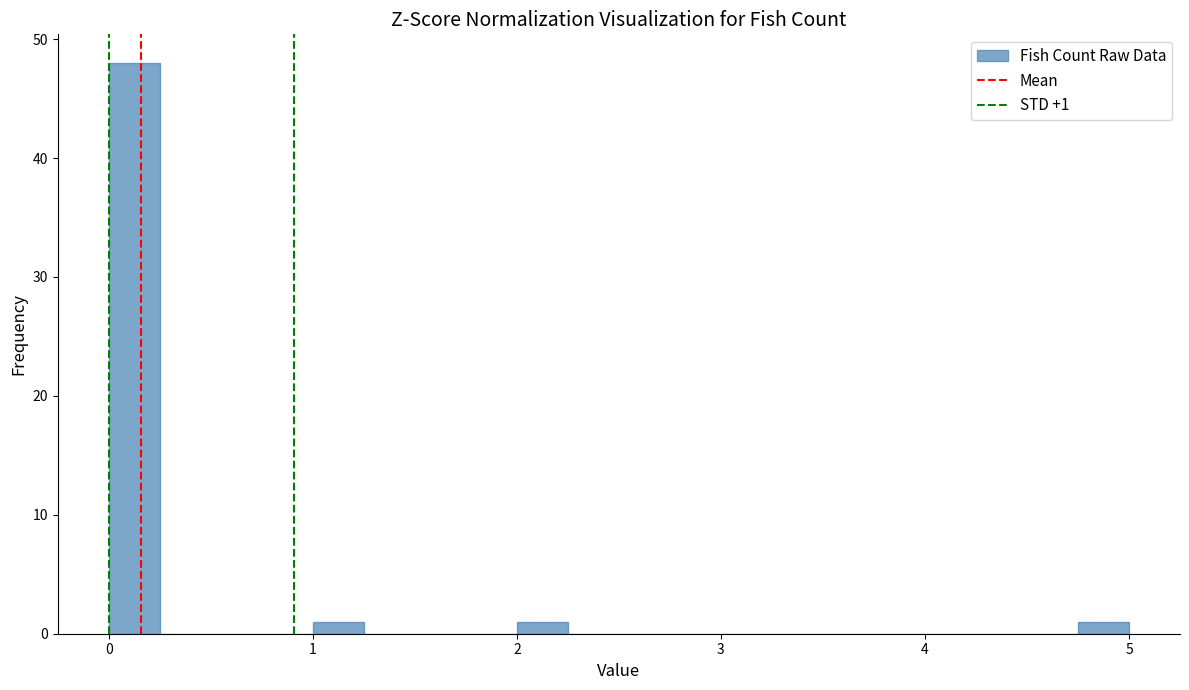

Around what value on the x-axis is the tallest bar? Give the approximate position of its centre, as read against the axis.

0.1